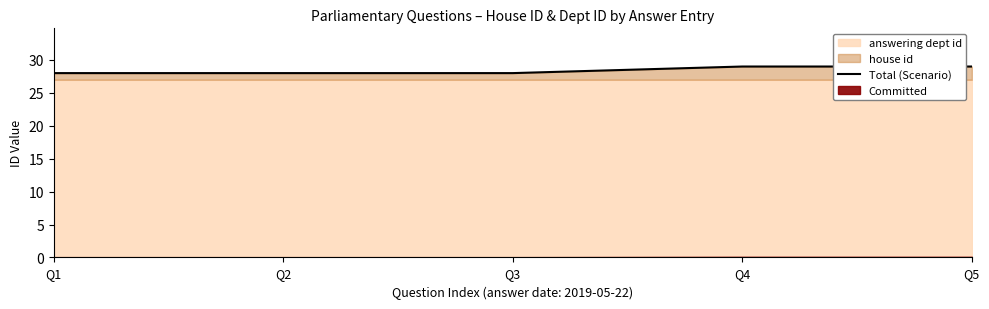

The Total (Scenario) series shows 28 at Q1. True or false?

True